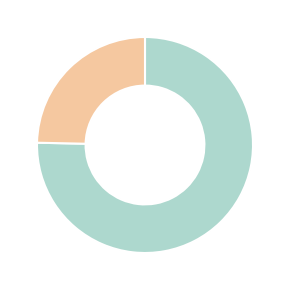

Does any single category account for the majority?

Yes